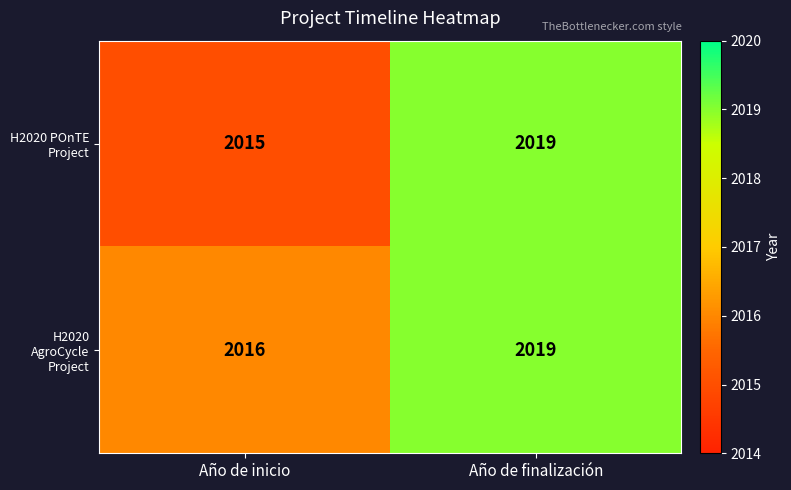

What is the total value across all series at Año de inicio?

4031